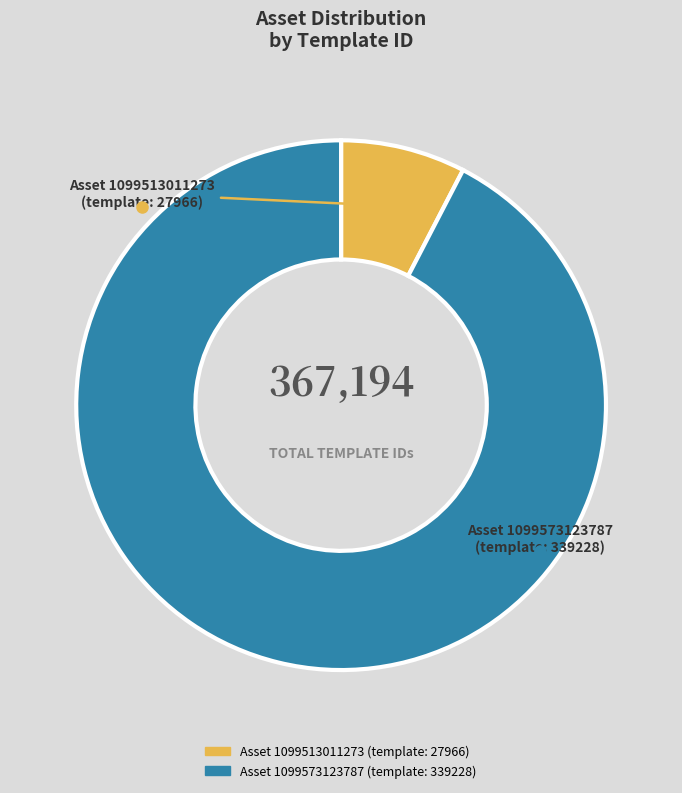

Is there a majority slice in this chart?

Yes